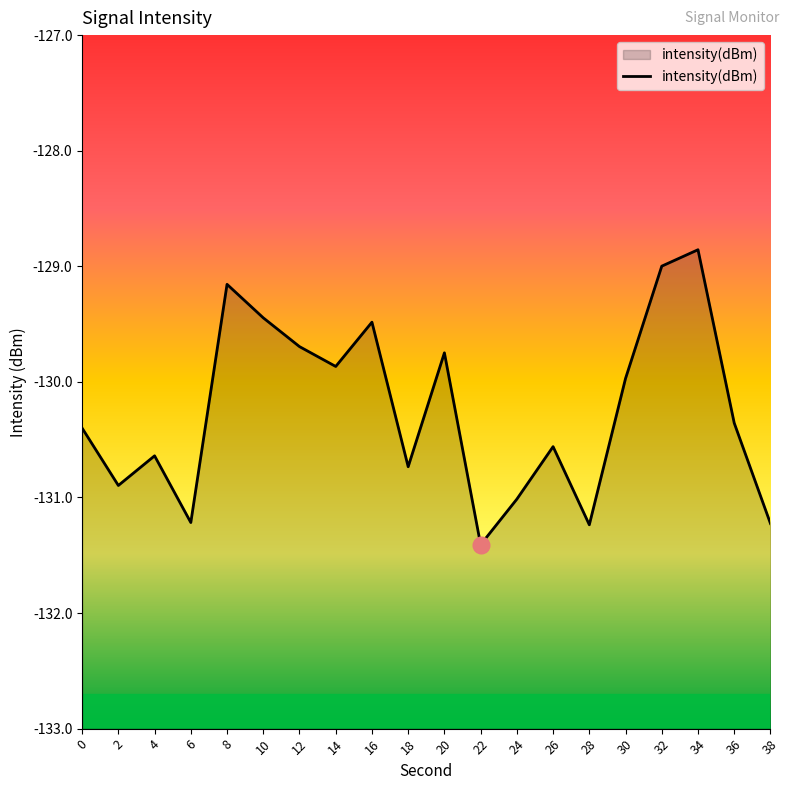

List the labels in order of value, smallest first.

22, 28, 38, 6, 24, 2, 18, 4, 26, 0, 36, 30, 14, 20, 12, 16, 10, 8, 32, 34